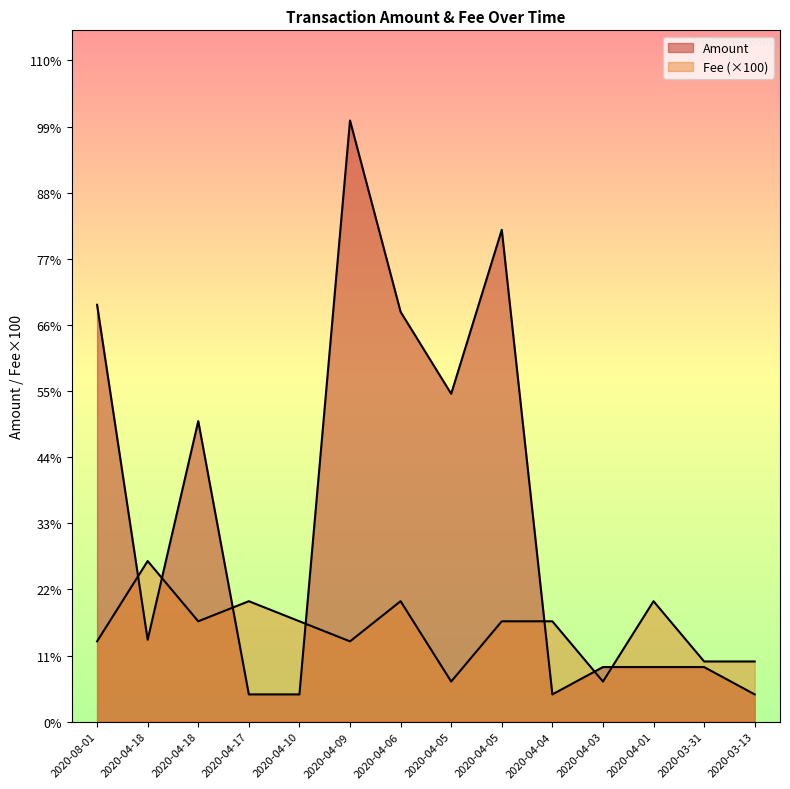

At which category does the chart reach its minimum across all series?

2020-04-17